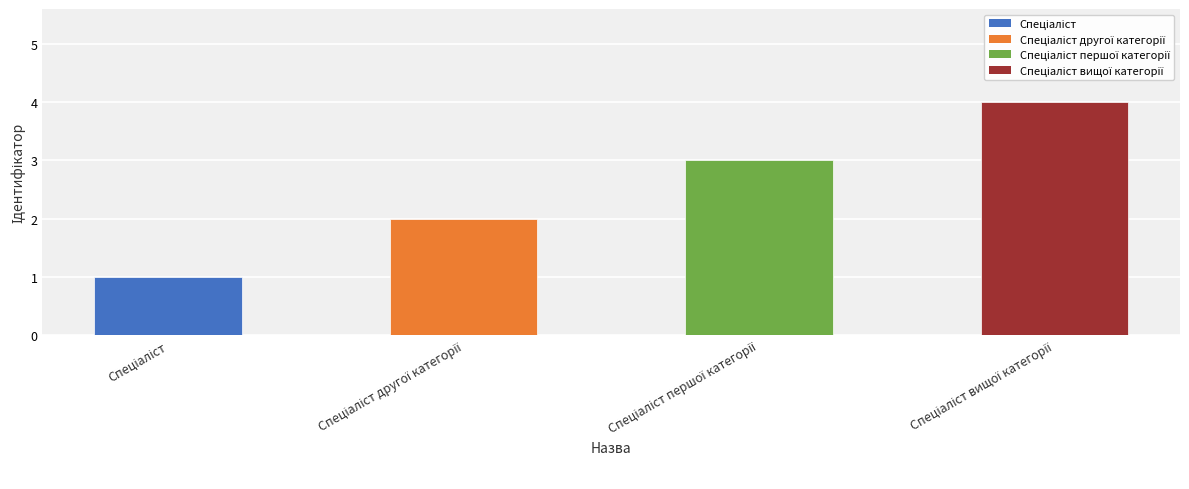

What is the maximum value shown in the chart?

4